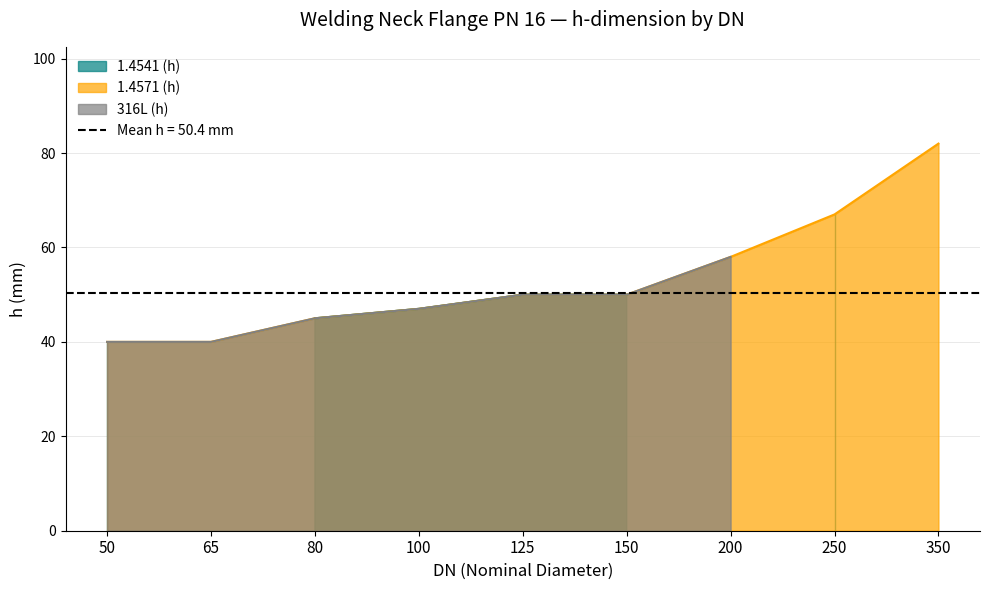

What is the minimum value for 1.4571 (h)?

40